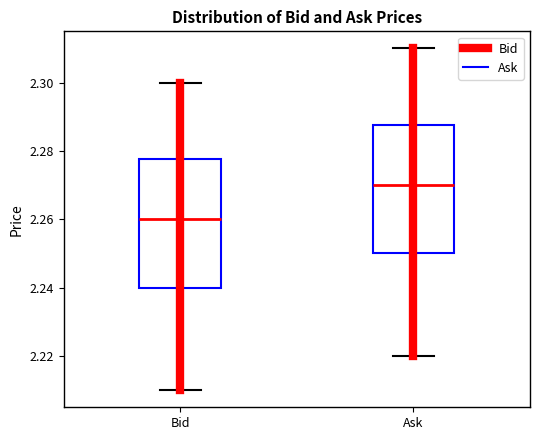

Reading left to right, transcribe this box plot: for each box, give where its median line is, the range the box spans, and where its two whiskers end, as read against the y-axis. The values are not printed on the chart, so give them approximately, as read against the axis.

Bid: median 2.260, box 2.240 to 2.278, whiskers 2.210 to 2.300
Ask: median 2.270, box 2.250 to 2.288, whiskers 2.220 to 2.310